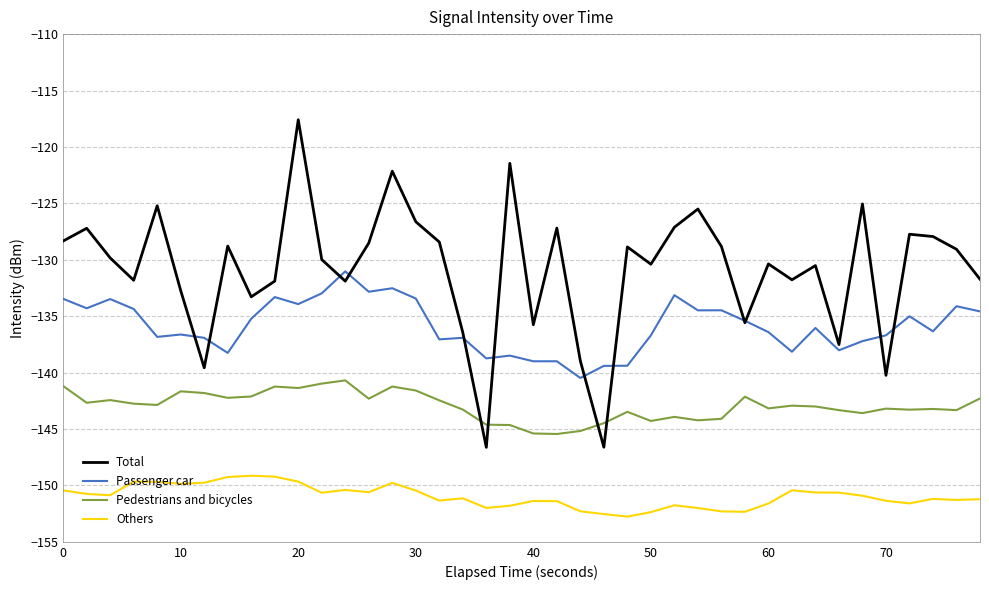

Which series has the largest range (max minus min)?

Total